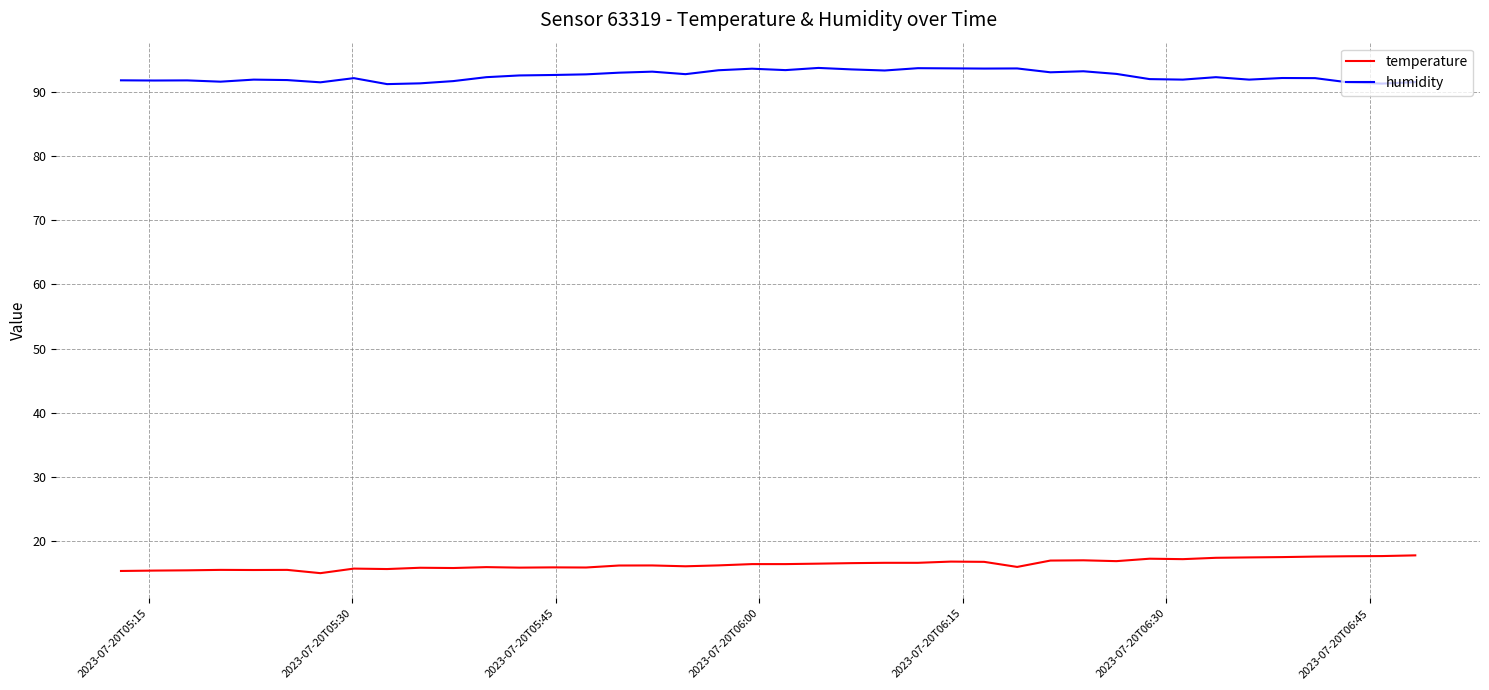

True or false: temperature and humidity cross at least once.

False